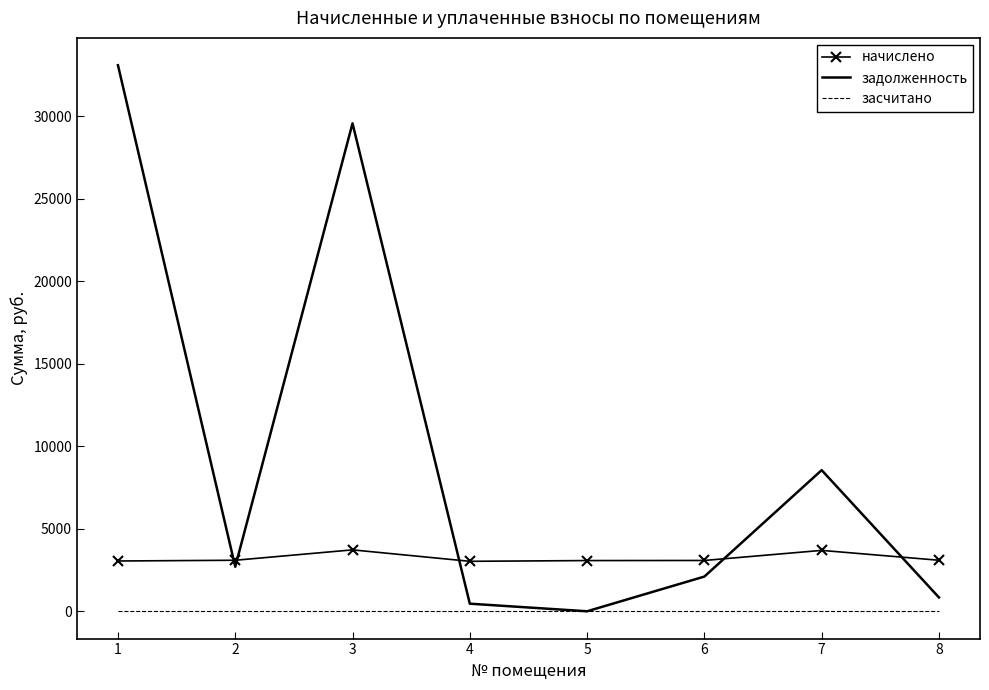

What are all the series names shown in the legend?

начислено, задолженность, засчитано